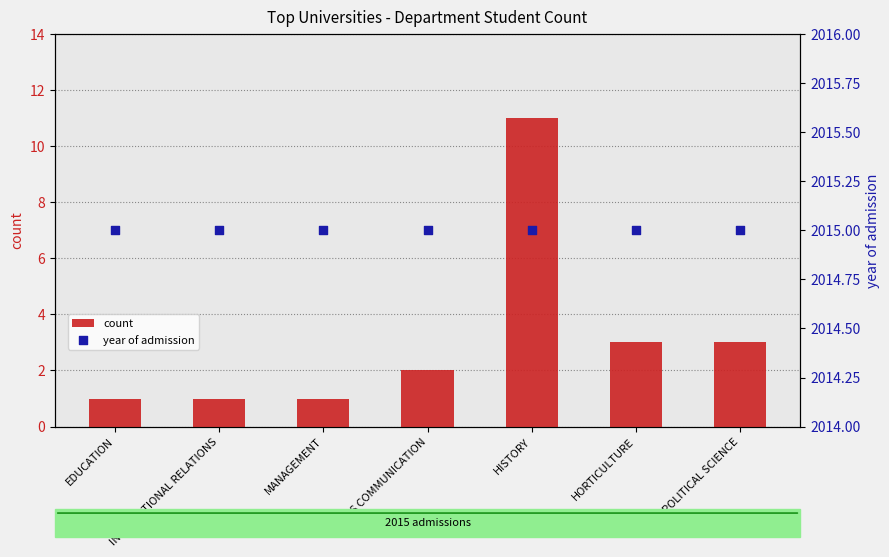

Which series contains the highest Y value?

year of admission